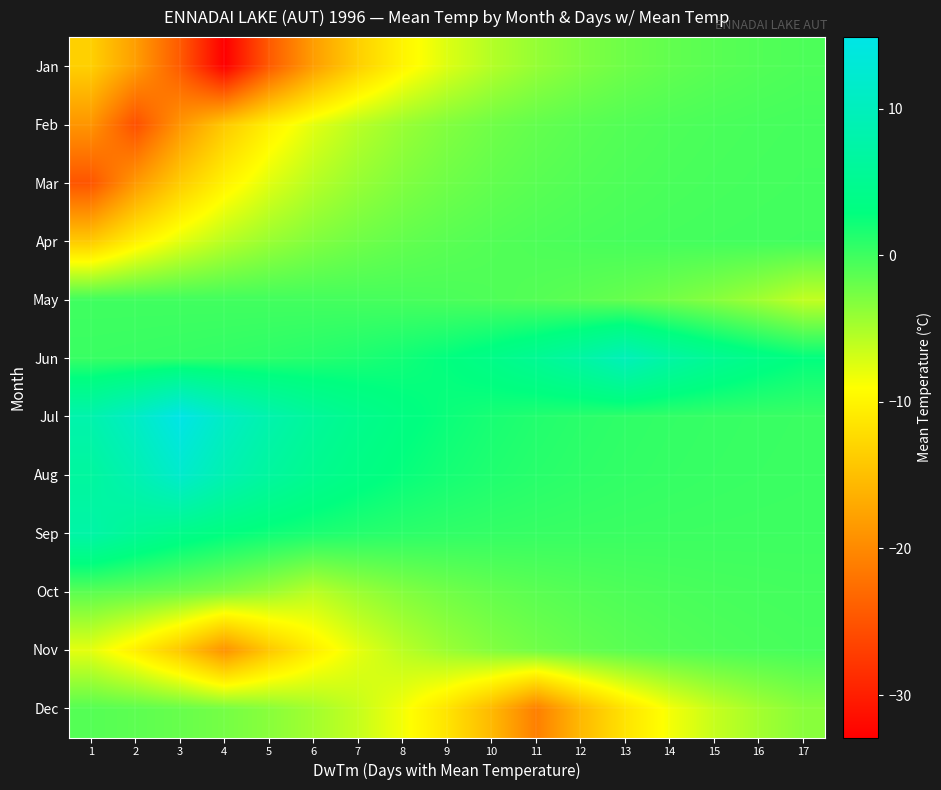

Between 1 and 3, which is larger?

1